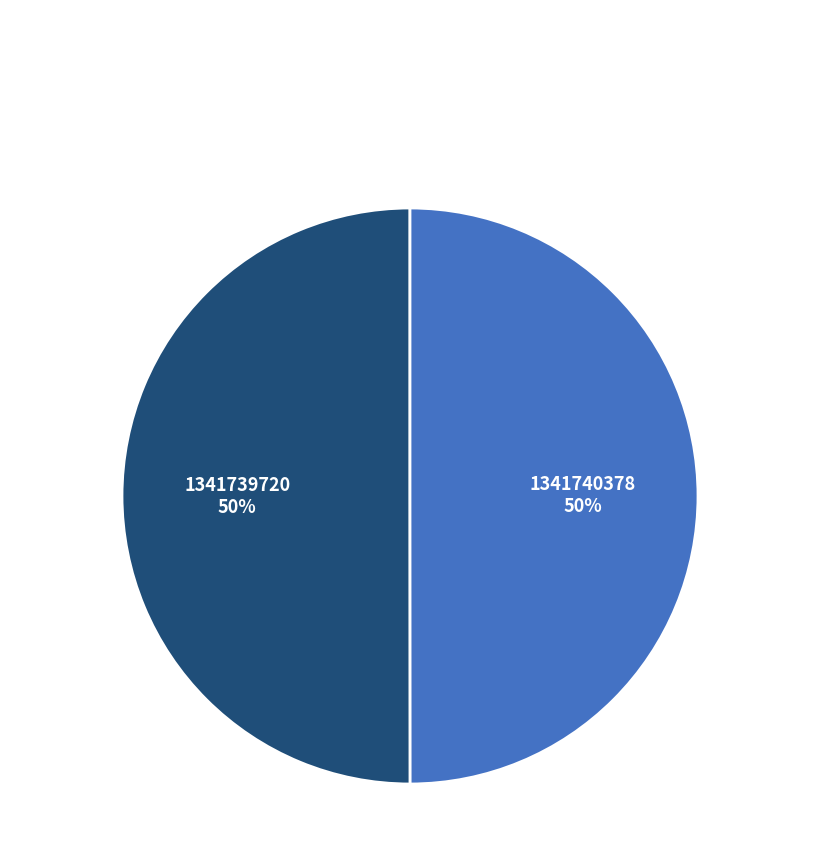

To the nearest percent, what is the average slice percentage?

50%